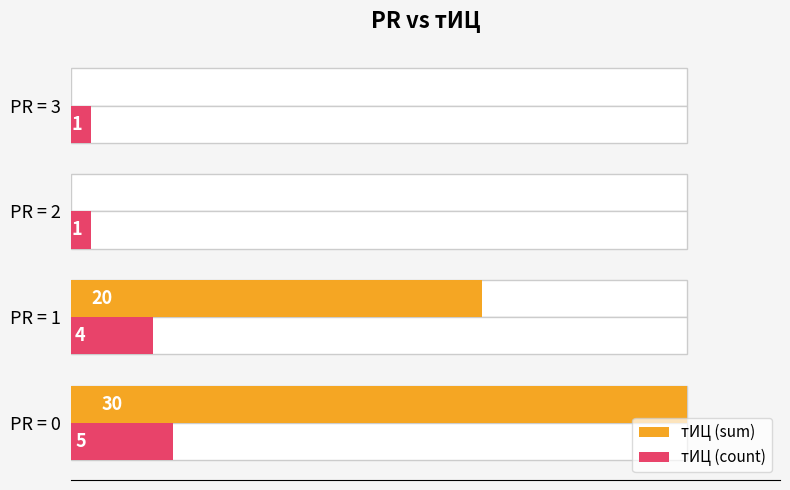

Reading right to left, transcribe all the data shown in this chart.

тИЦ (sum): 0	0	20	30
тИЦ (count): 1	1	4	5